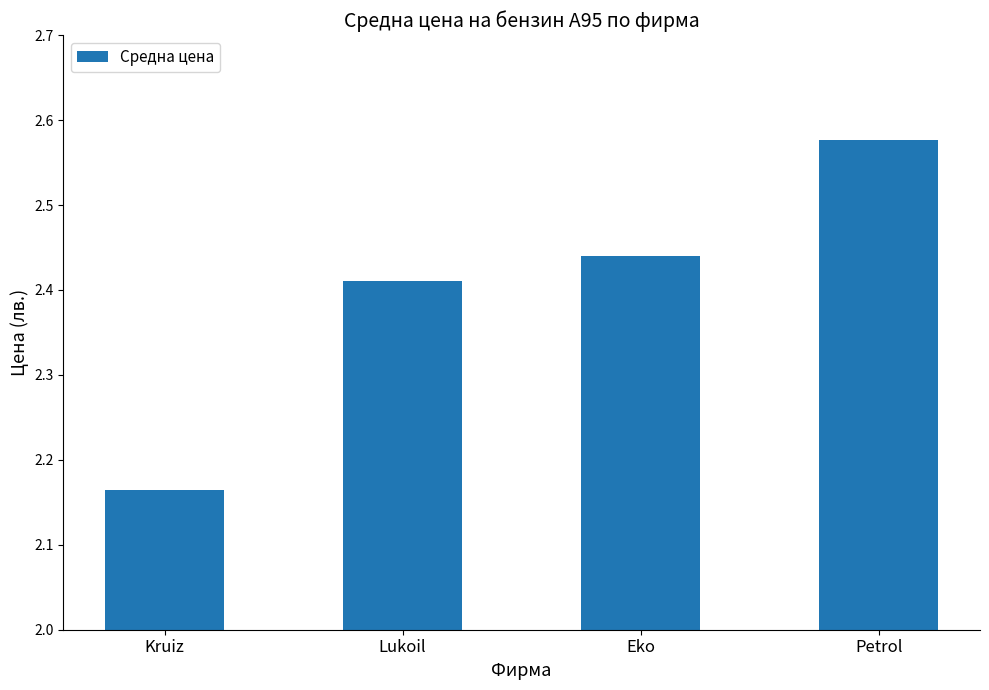

List the labels in order of value, smallest first.

Kruiz, Lukoil, Eko, Petrol